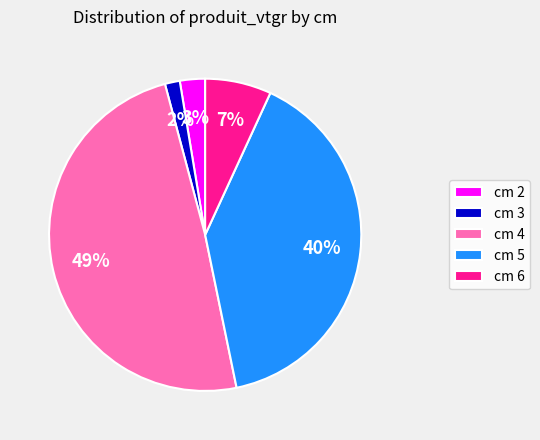

Does any single category account for the majority?

No